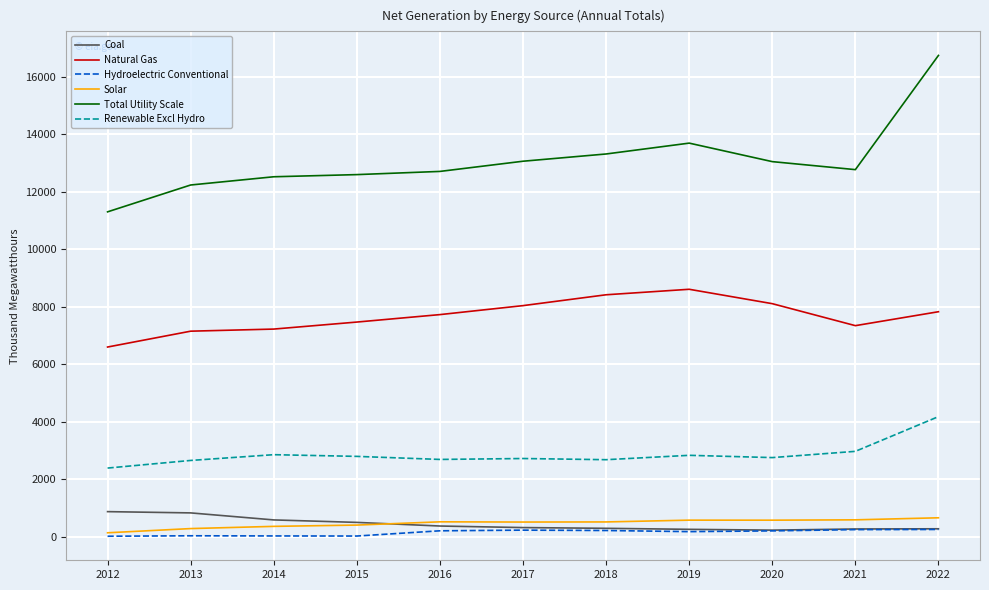

Where does the Coal series first go above 329?

2012